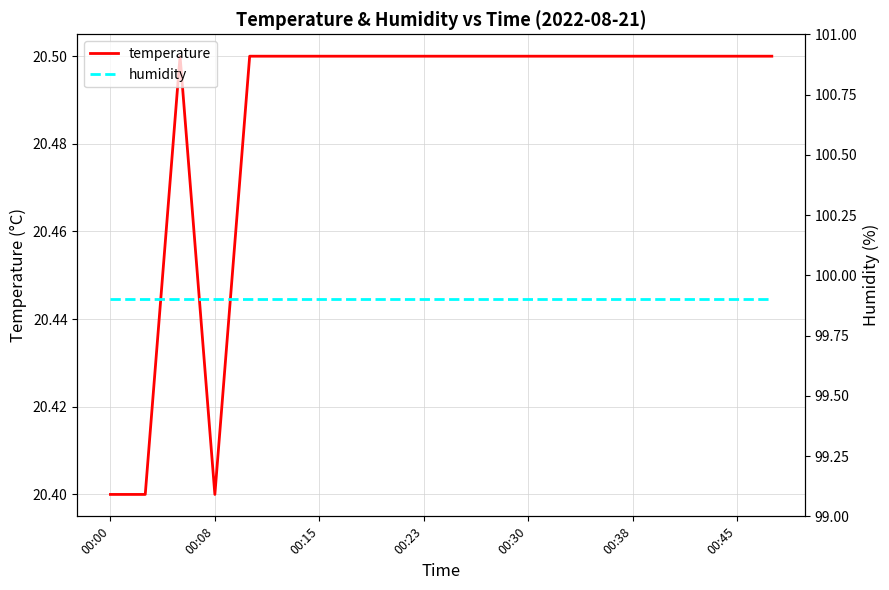

What is the minimum value for humidity?

99.9